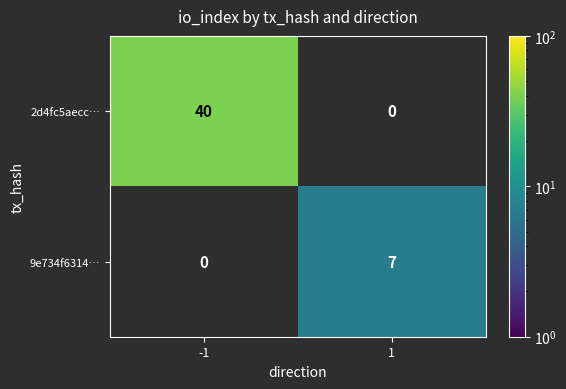

The value of 9e734f6314… at 1 is 11. True or false?

False